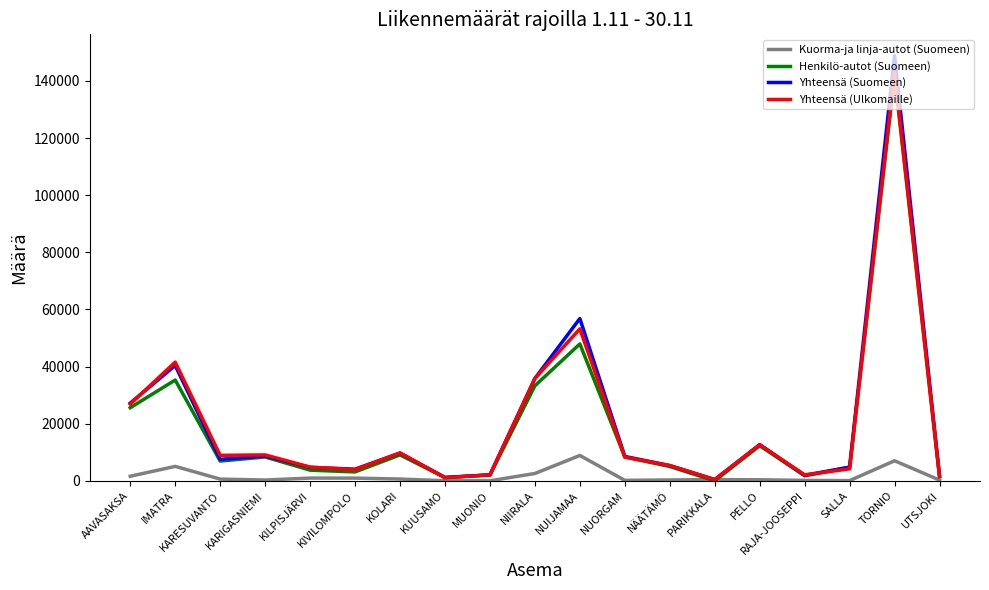

At which category is the sum across all series the highest?

TORNIO